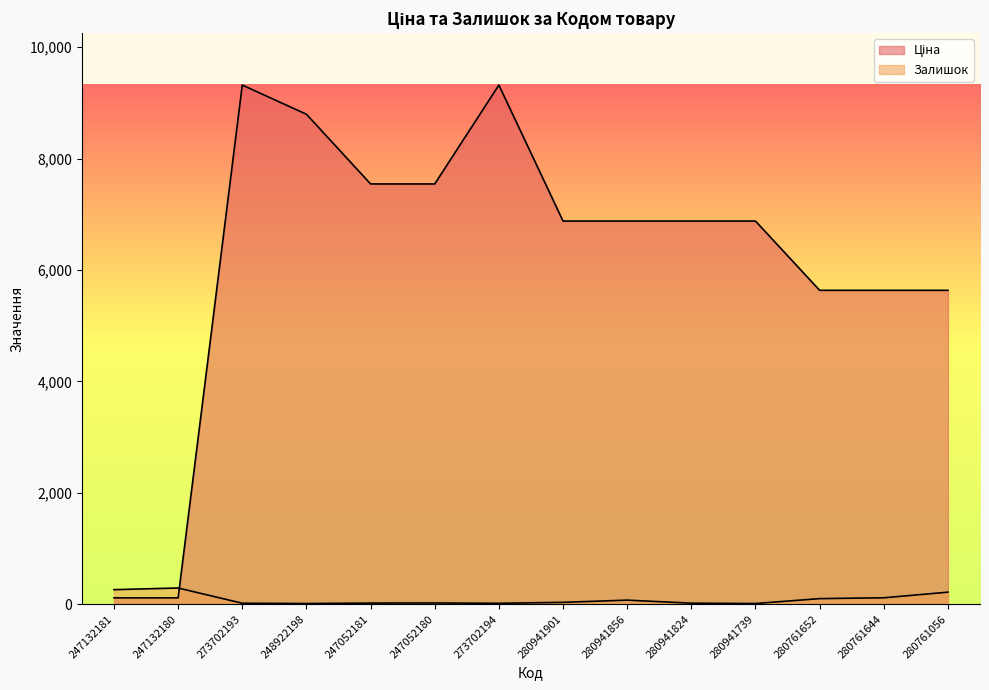

What is the difference between the Ціна values at 247052181 and 248922198?

1251.7